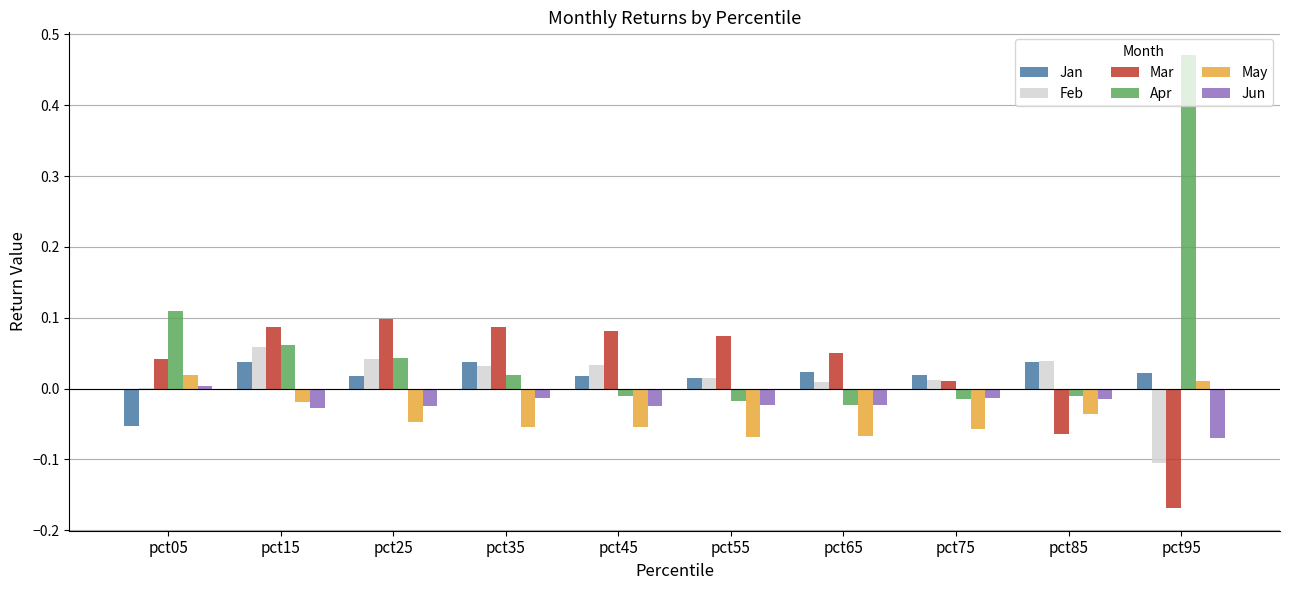

Where does the Jun series first go above 0?

pct05